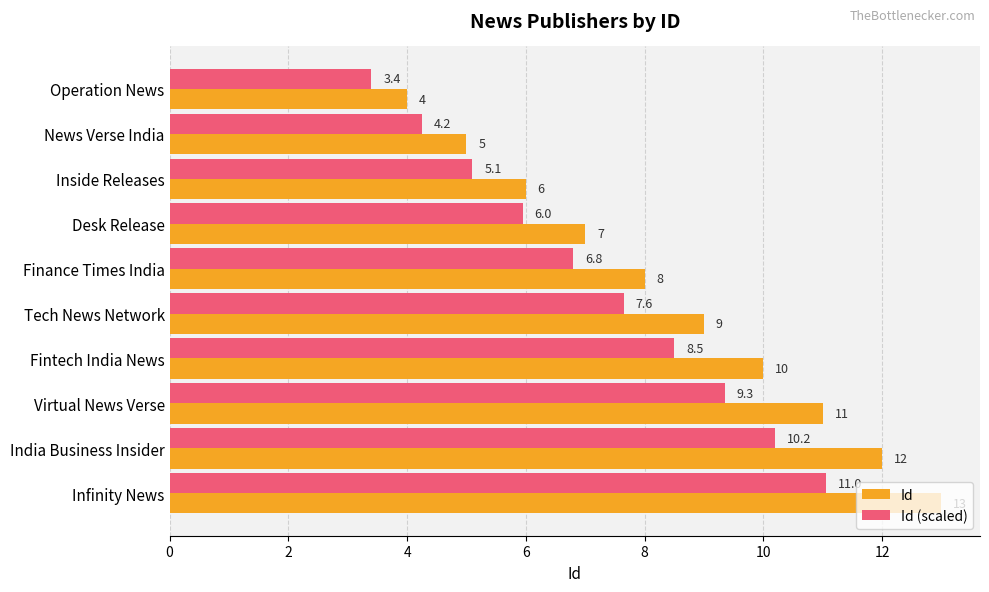

True or false: Id has a value of 2.4 at News Verse India.

False